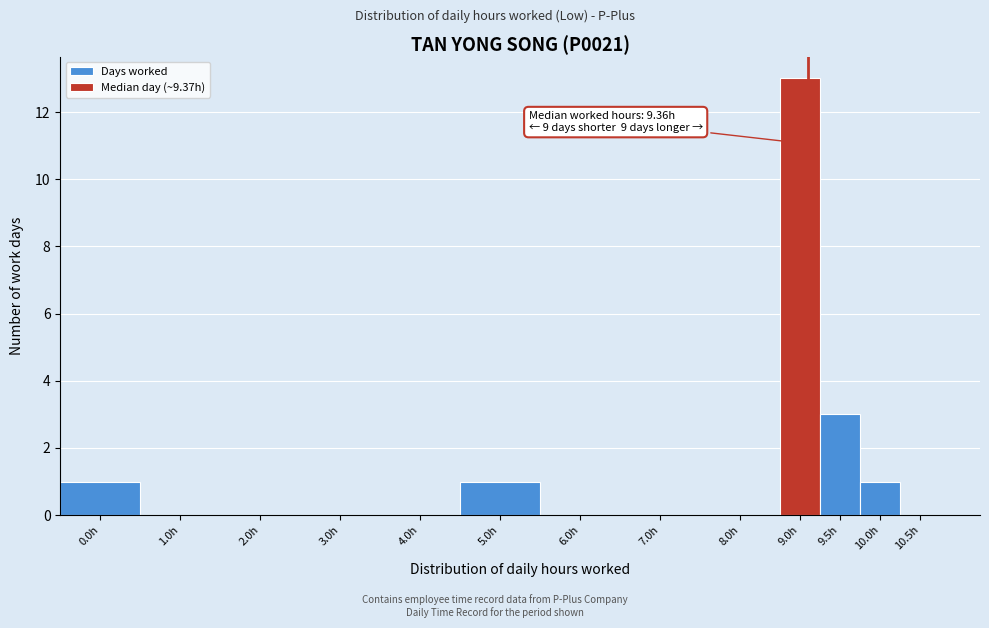

Reading right to left, list all the values displayed in this chart.

10.5h=0	10.0h=1	9.5h=3	9.0h=13	8.0h=0	7.0h=0	6.0h=0	5.0h=1	4.0h=0	3.0h=0	2.0h=0	1.0h=0	0.0h=1